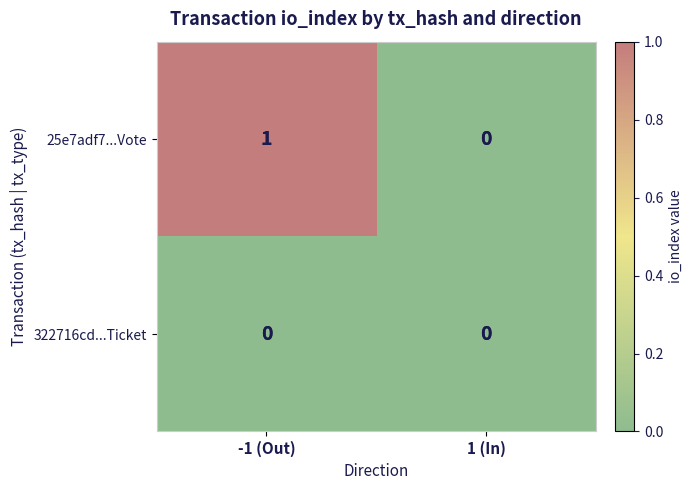

List the series in order of their overall mean, lowest first.

322716cd...Ticket, 25e7adf7...Vote